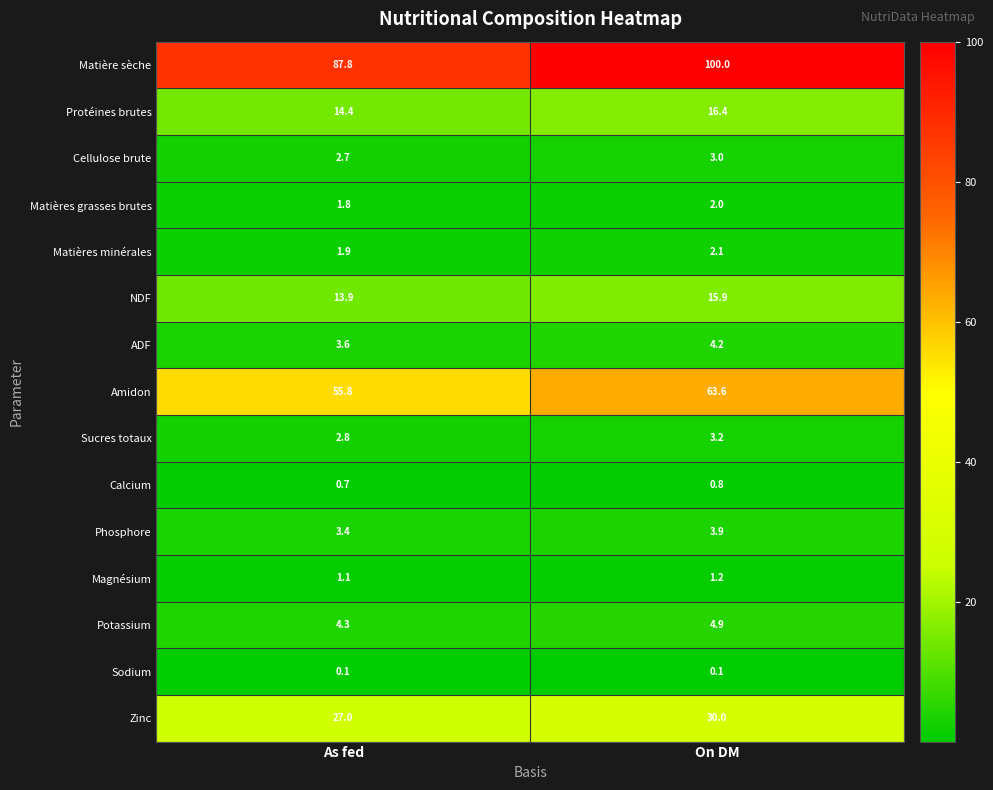

What is the sum of all Zinc values?

57.0